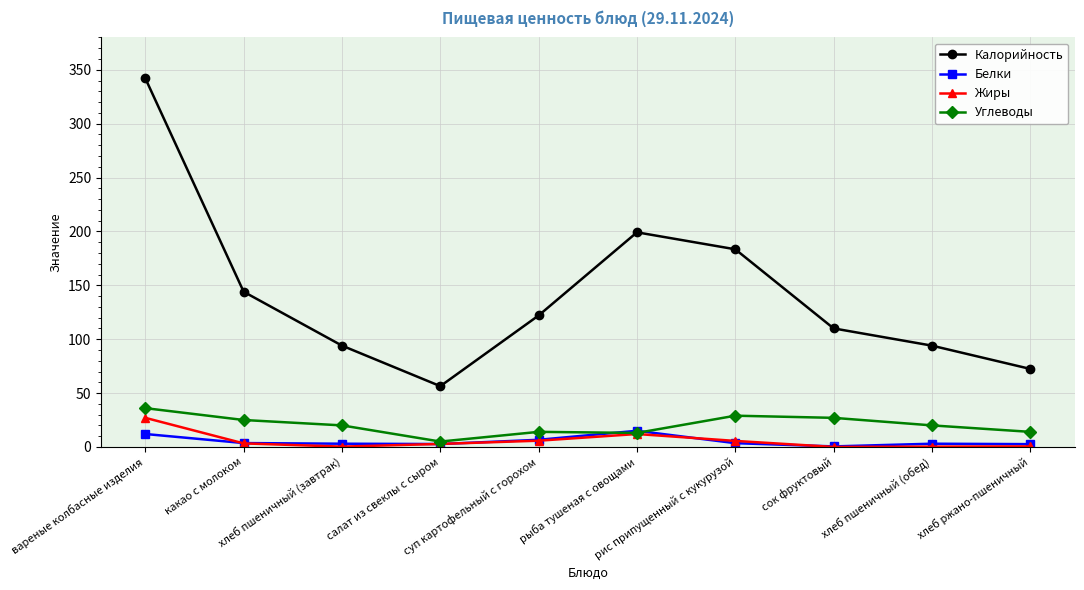

True or false: Калорийность has a value of 92.4 at салат из свеклы с сыром.

False